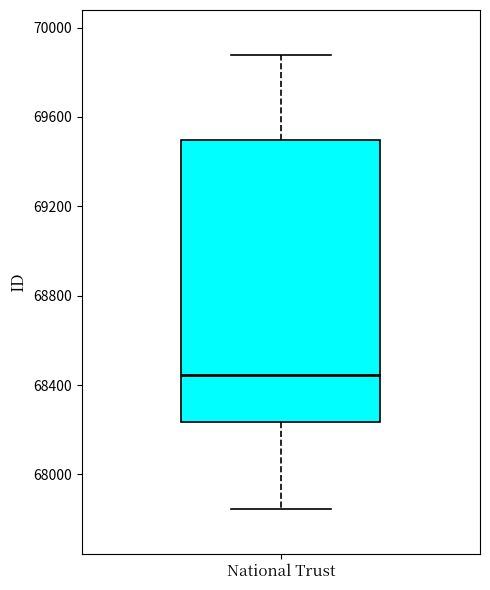

Transcribe this box plot: give where the median line is, the range the box spans, and where the two whiskers end, as read against the y-axis. The values are not printed on the chart, so give them approximately, as read against the axis.

median 68450, box 68250 to 69500, whiskers 67850 to 69900